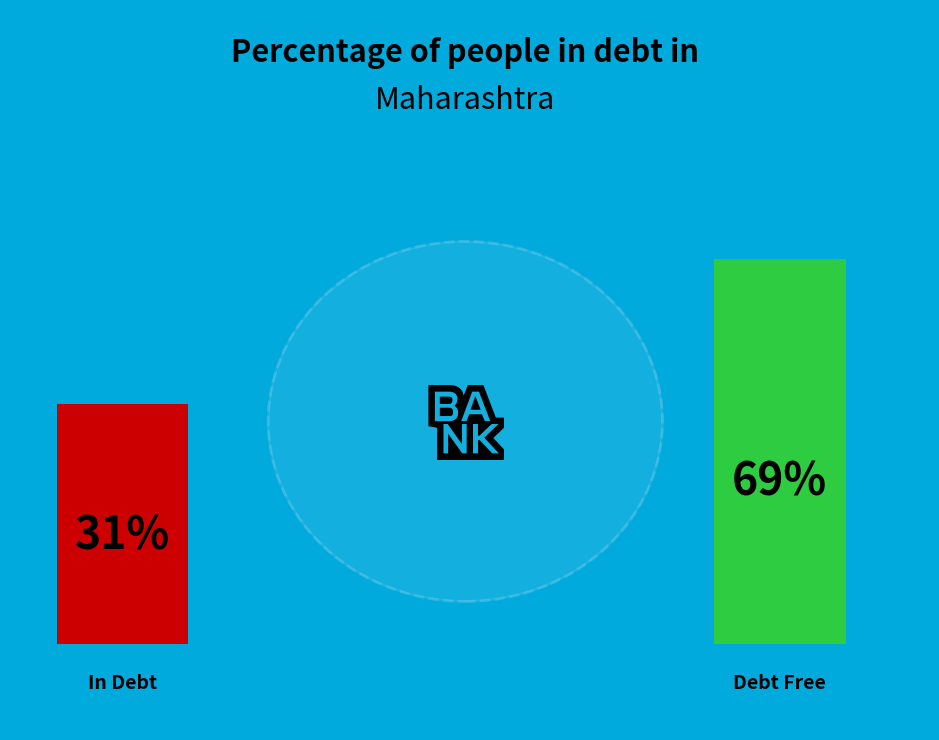

True or false: High Voltage Mask accounts for 1% of the total.

False